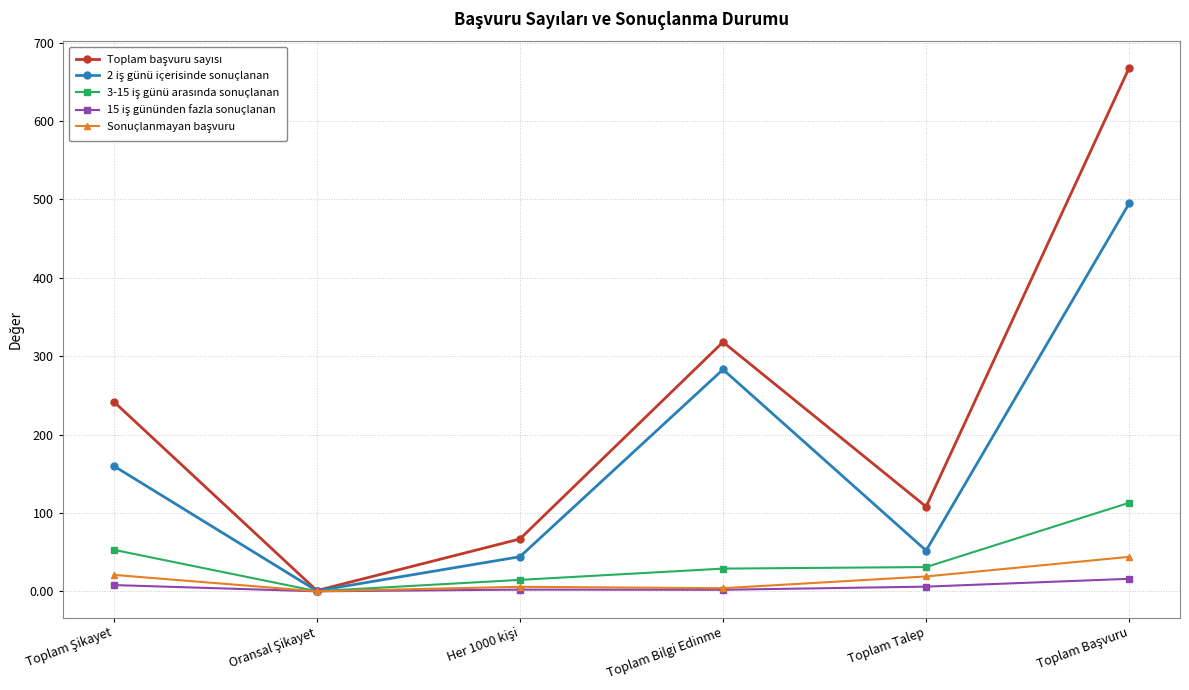

What is the label of the 2nd point from the right?

Toplam Talep